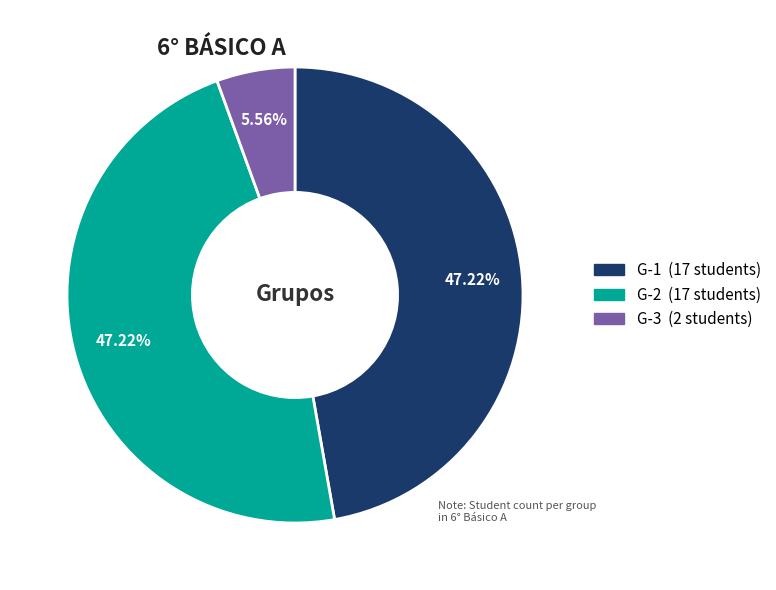

Is there a majority slice in this chart?

No